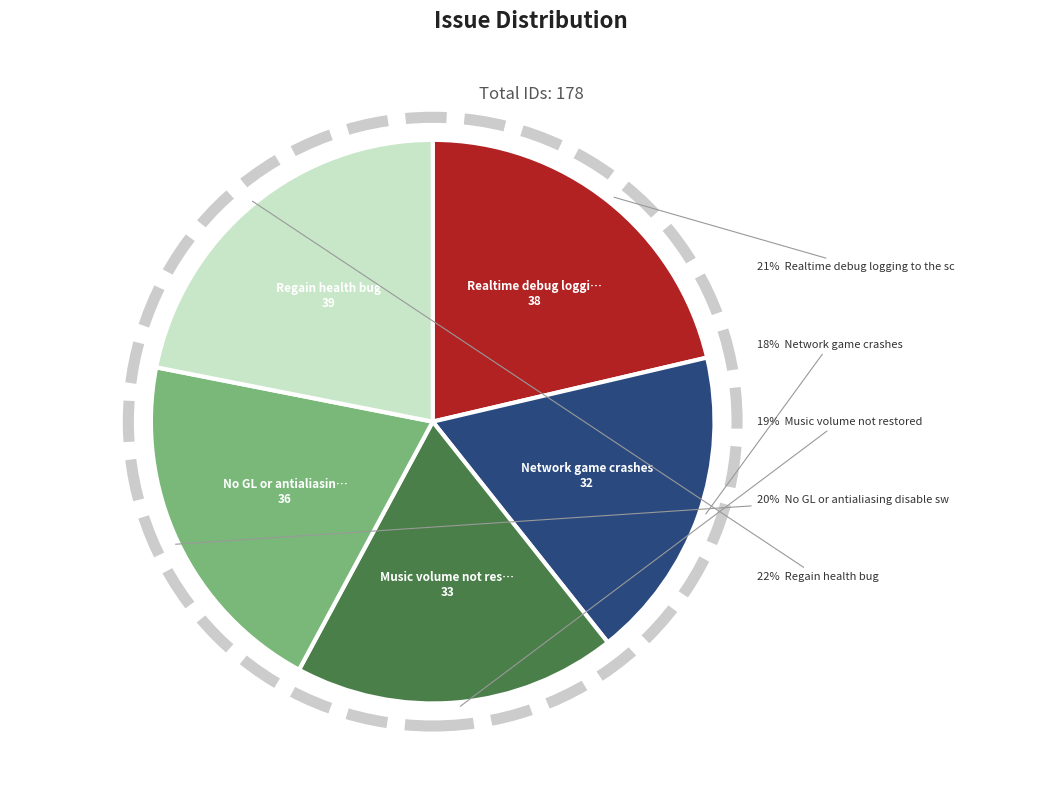

Is Music volume not restored the majority of the pie?

No